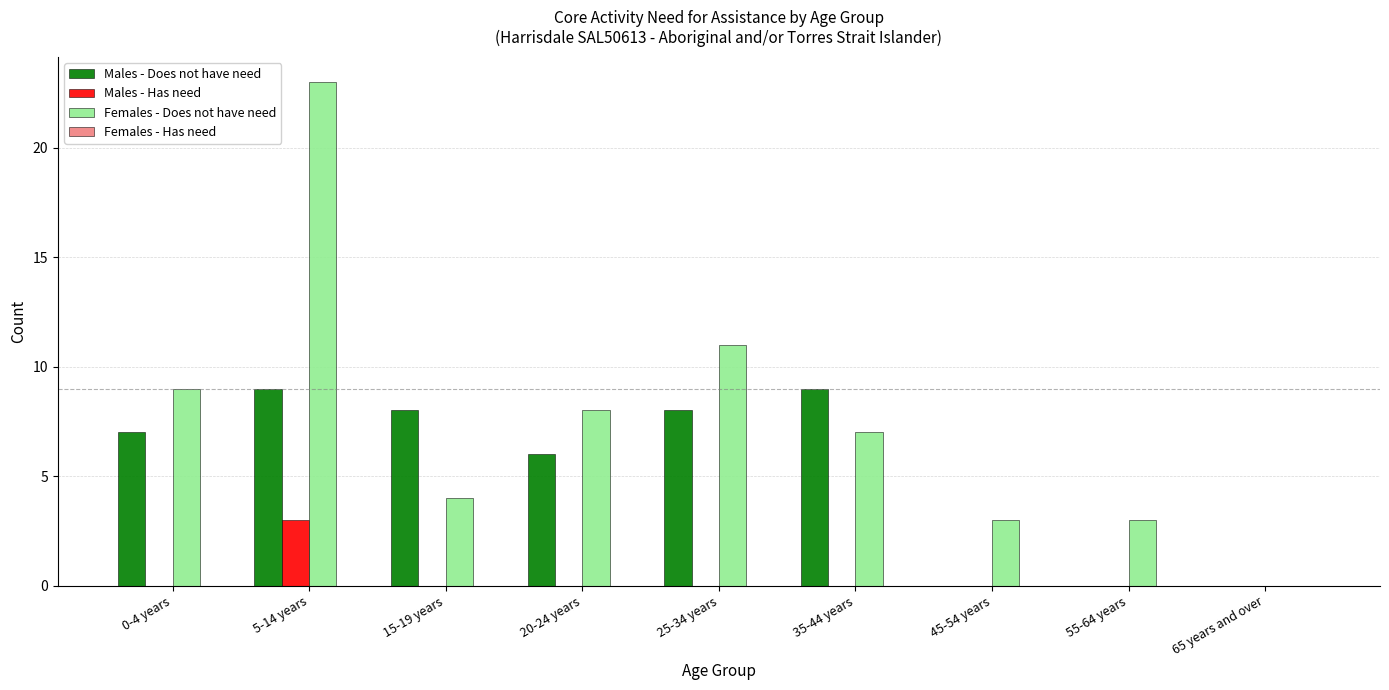

What is the sum of all Males - Has need values?

3